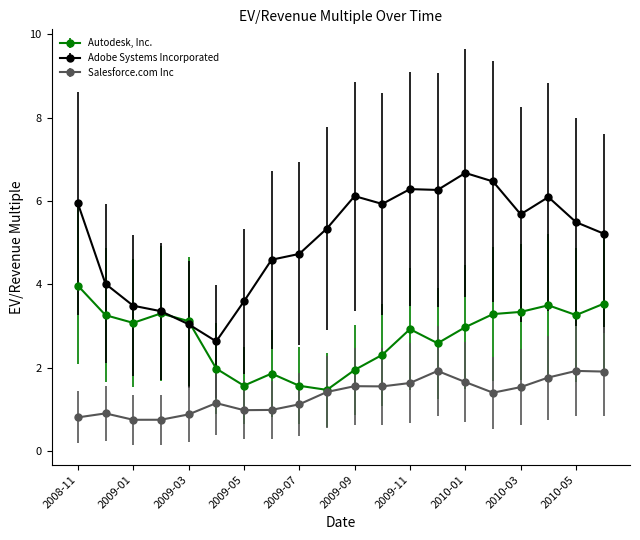

List the series in order of their peak value, highest first.

Adobe Systems Incorporated, Autodesk, Inc., Salesforce.com Inc